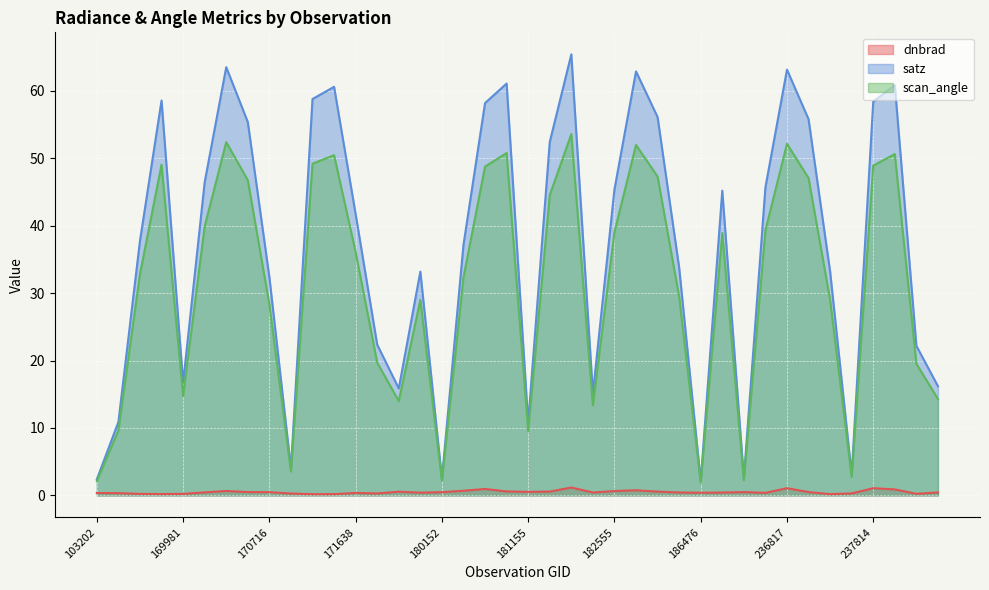

What is the difference between the maximum and minimum values in the dnbrad series?

1.0